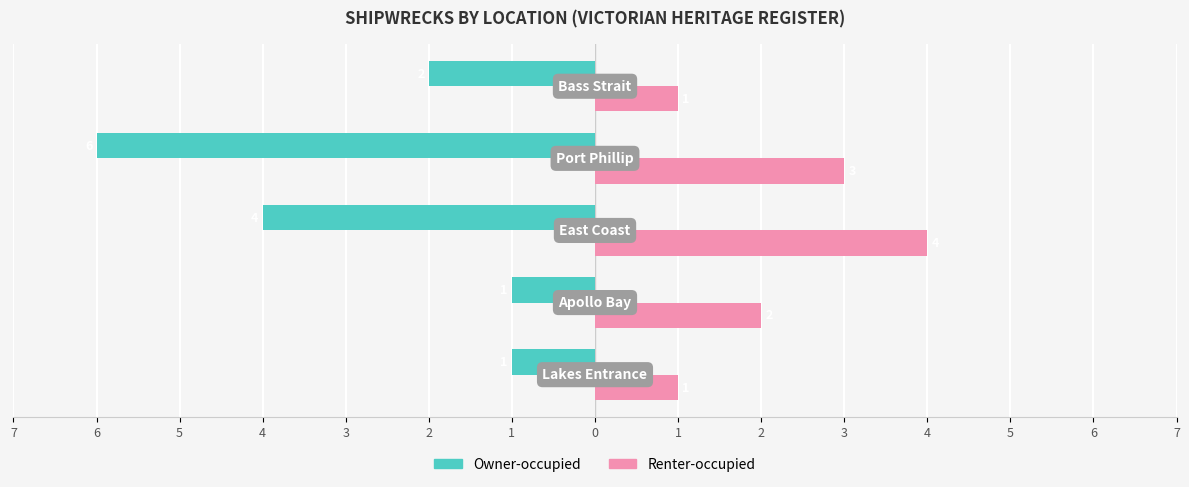

What are all the series names shown in the legend?

Owner-occupied, Renter-occupied